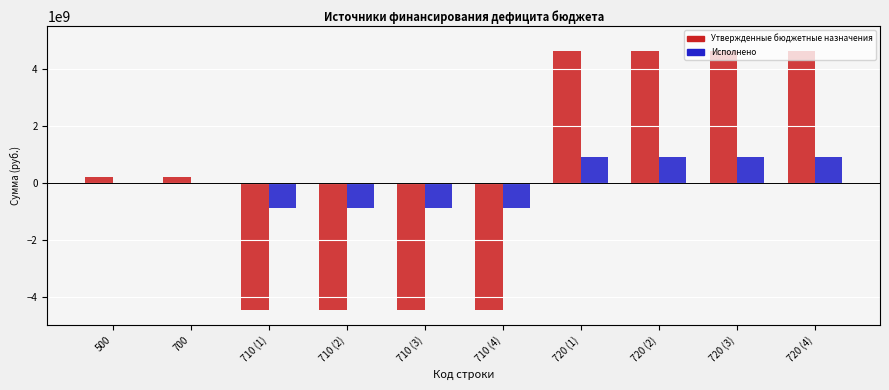

What is the maximum value shown in the chart?

4649574695.5